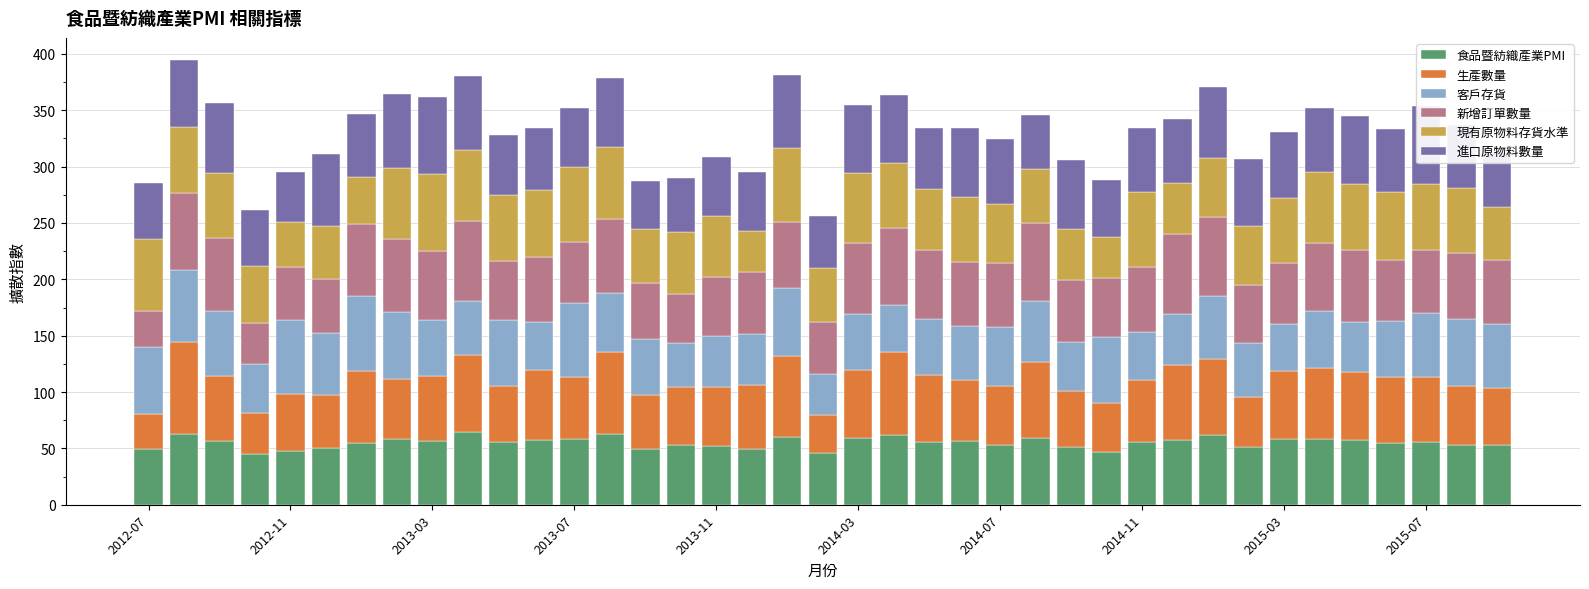

How many values in the 新增訂單數量 series are below 57?

18